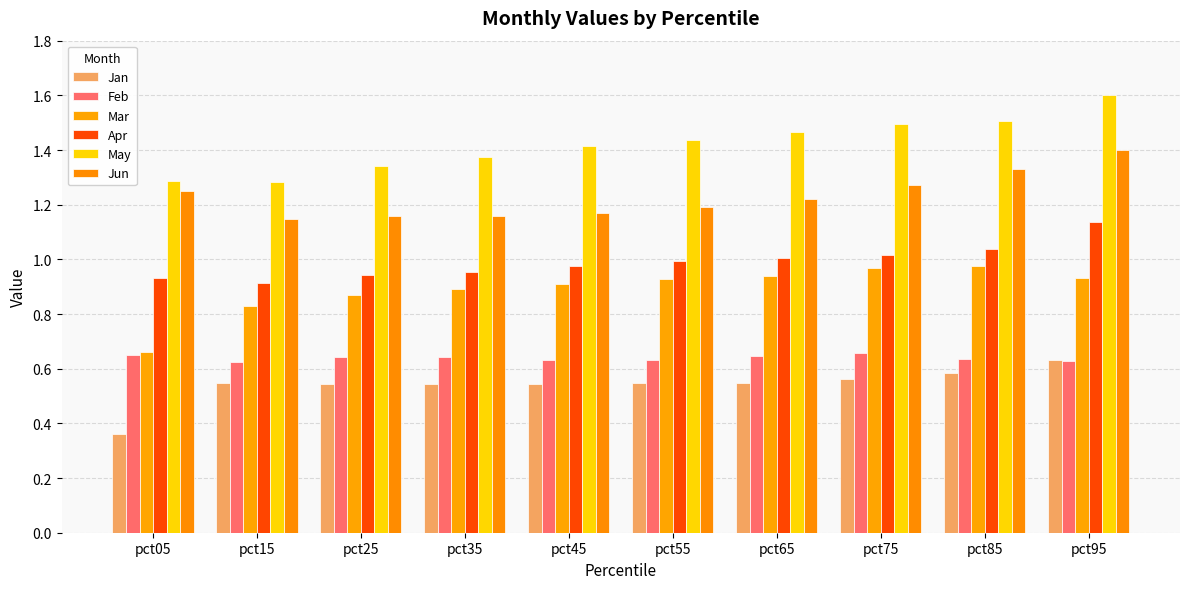

What is the difference between the second highest and minimum values in the Jun series?

0.2